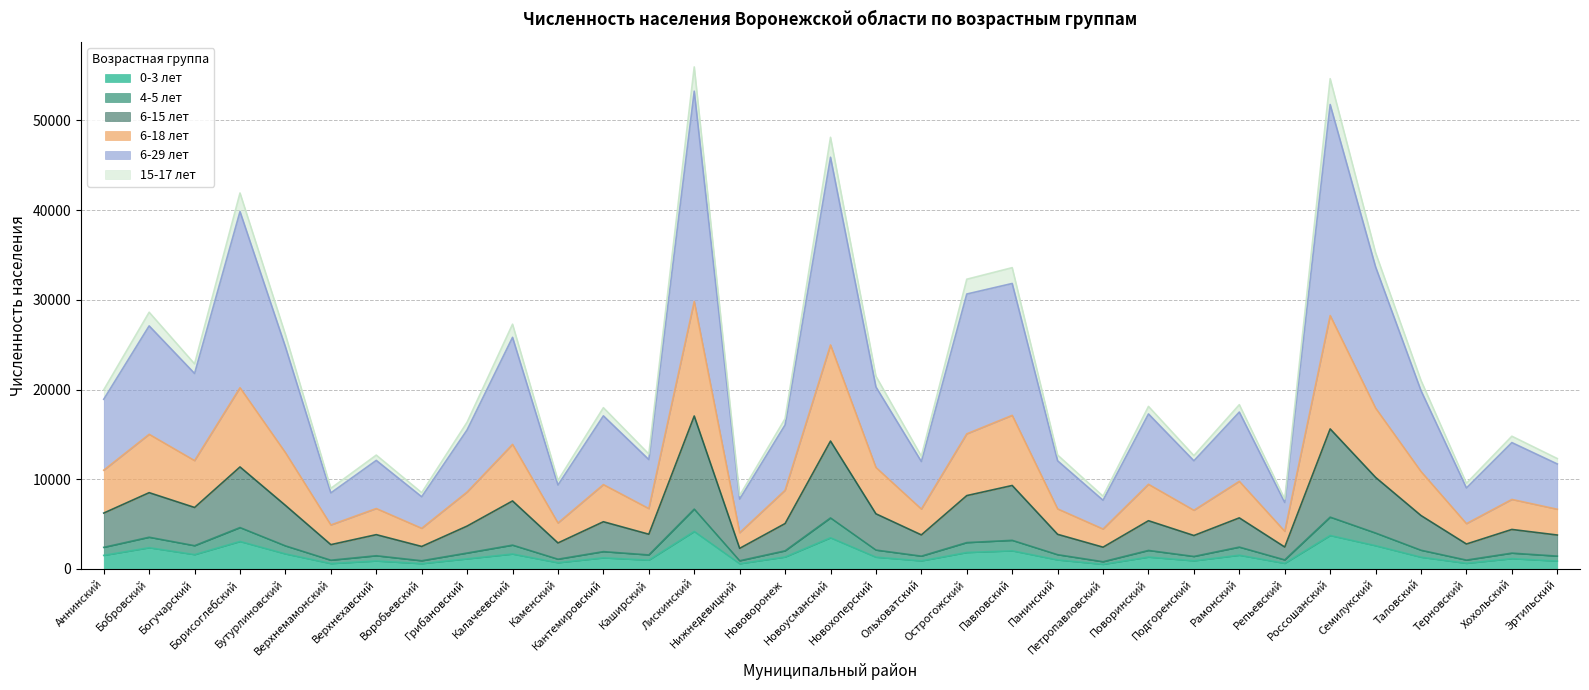

True or false: 0-3 лет and 15-17 лет cross at least once.

False